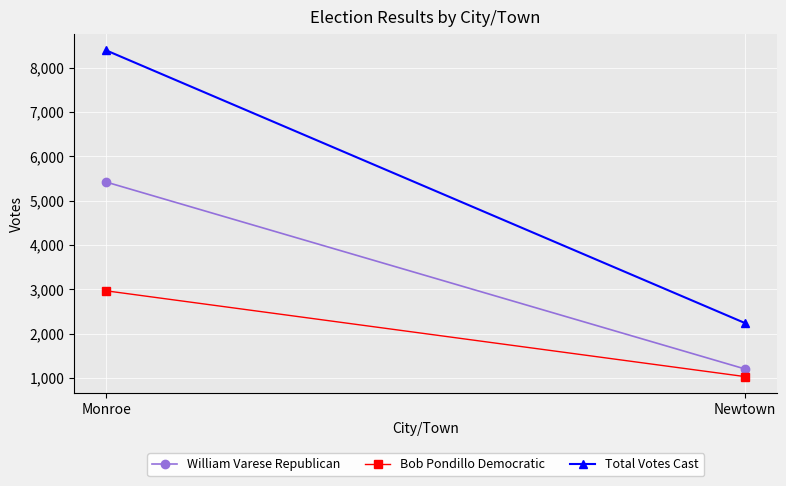

What is the difference between the maximum and minimum values in the William Varese Republican series?

4216